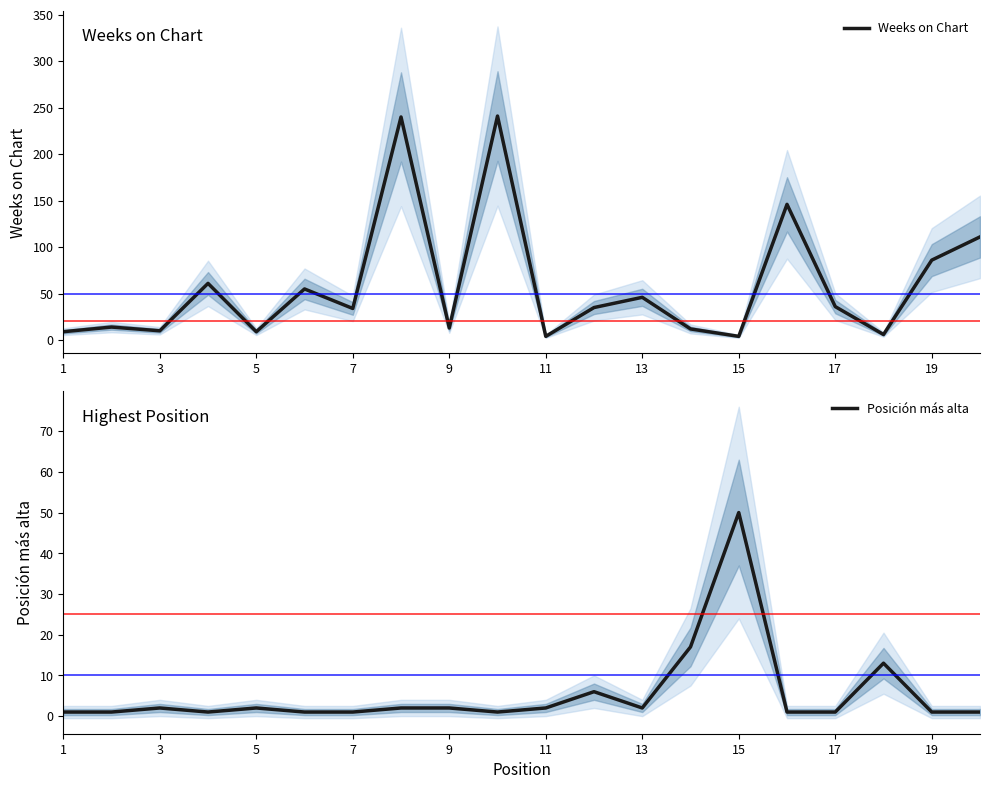

True or false: Posición más alta has a value of 2 at 3.

True